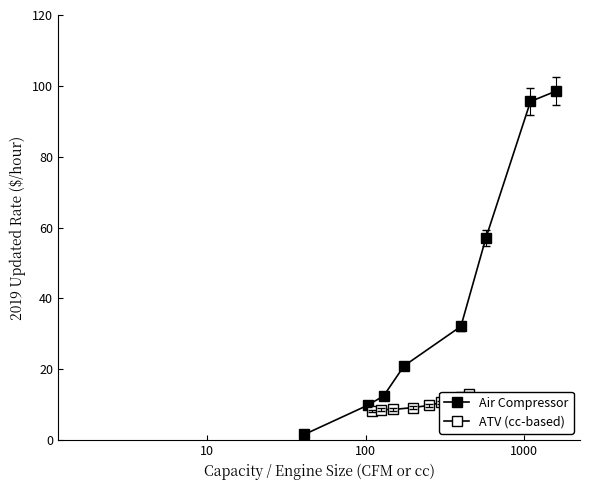

After their last crossing, which series has the higher values: ATV (cc-based) or Air Compressor?

Air Compressor